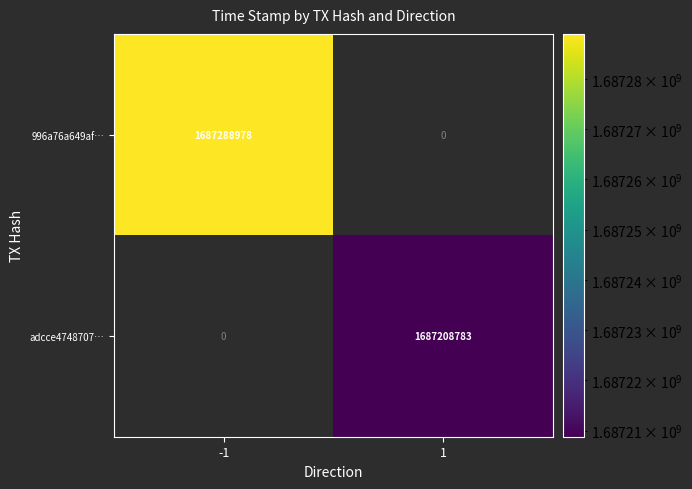

At which category does the chart reach its minimum across all series?

1